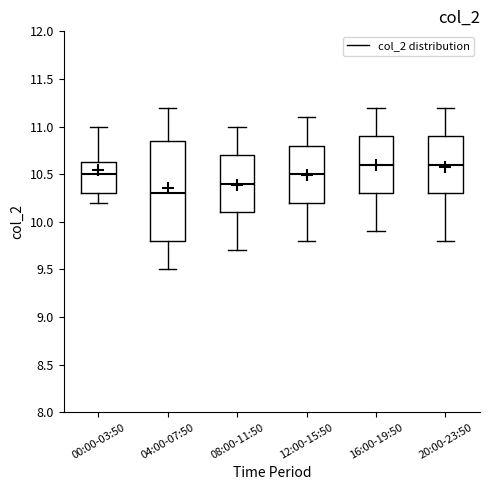

Which box's median line is the lowest?

04:00-07:50